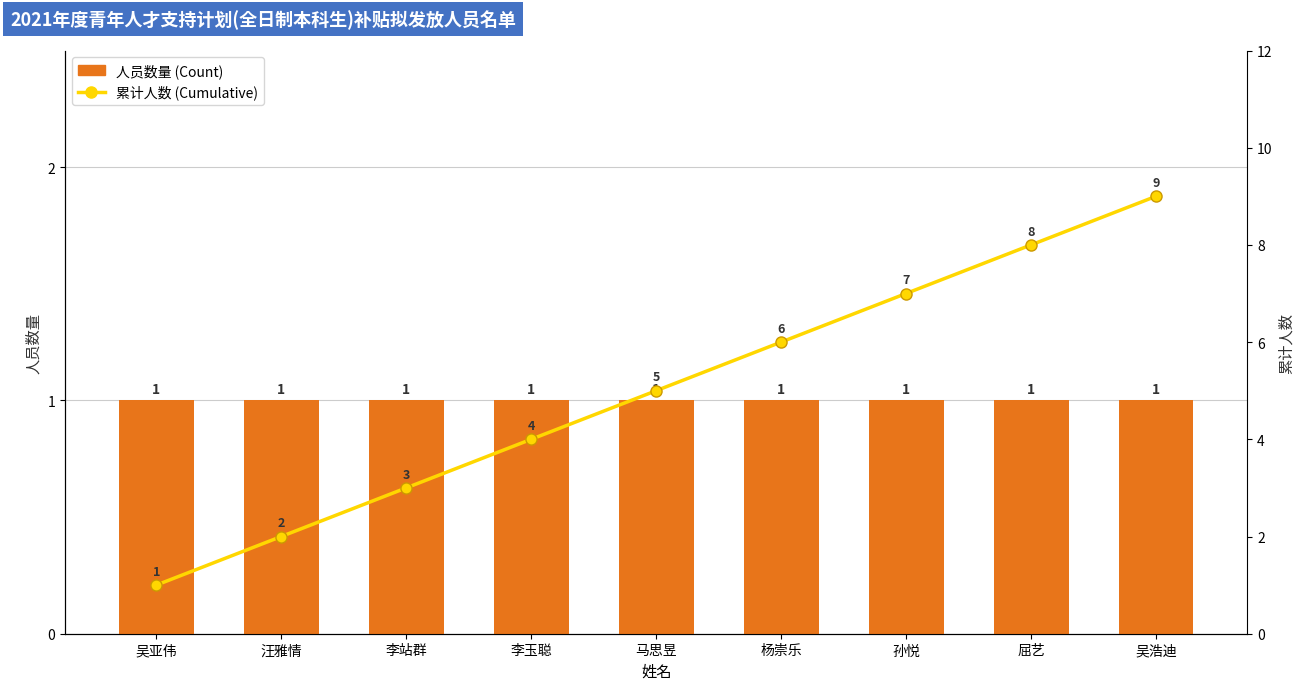

Is it true that 人员数量 (Count) equals 0 at 汪雅情?

False